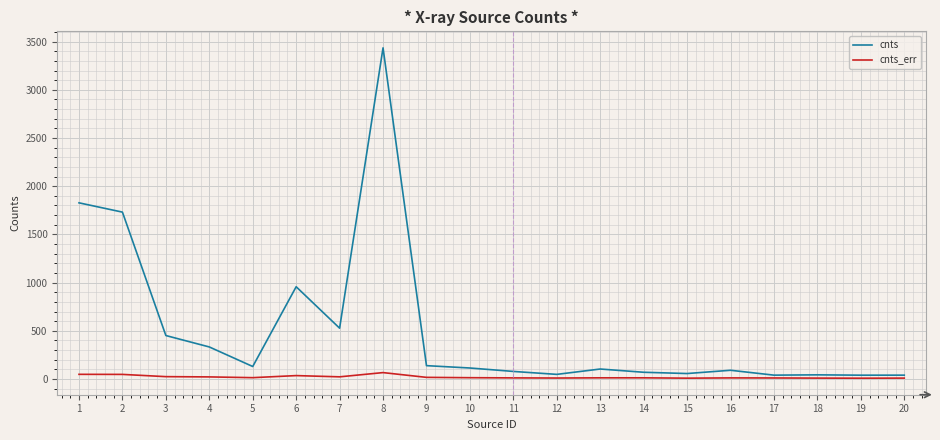

True or false: cnts_err has more than 2 interior local peaks.

True